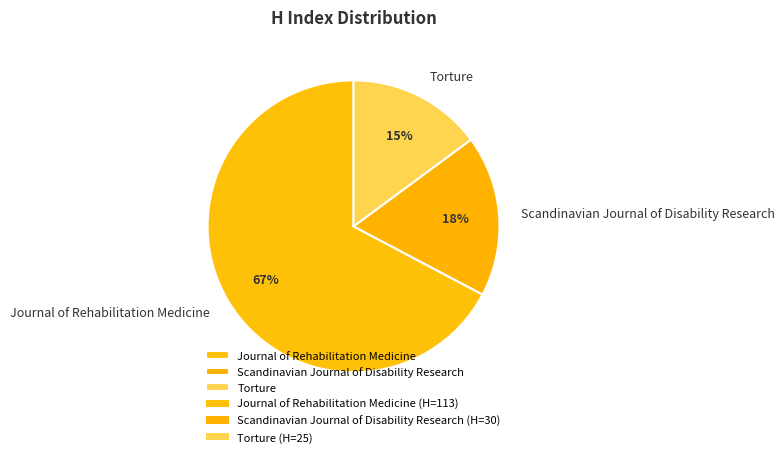

Is there a majority slice in this chart?

Yes